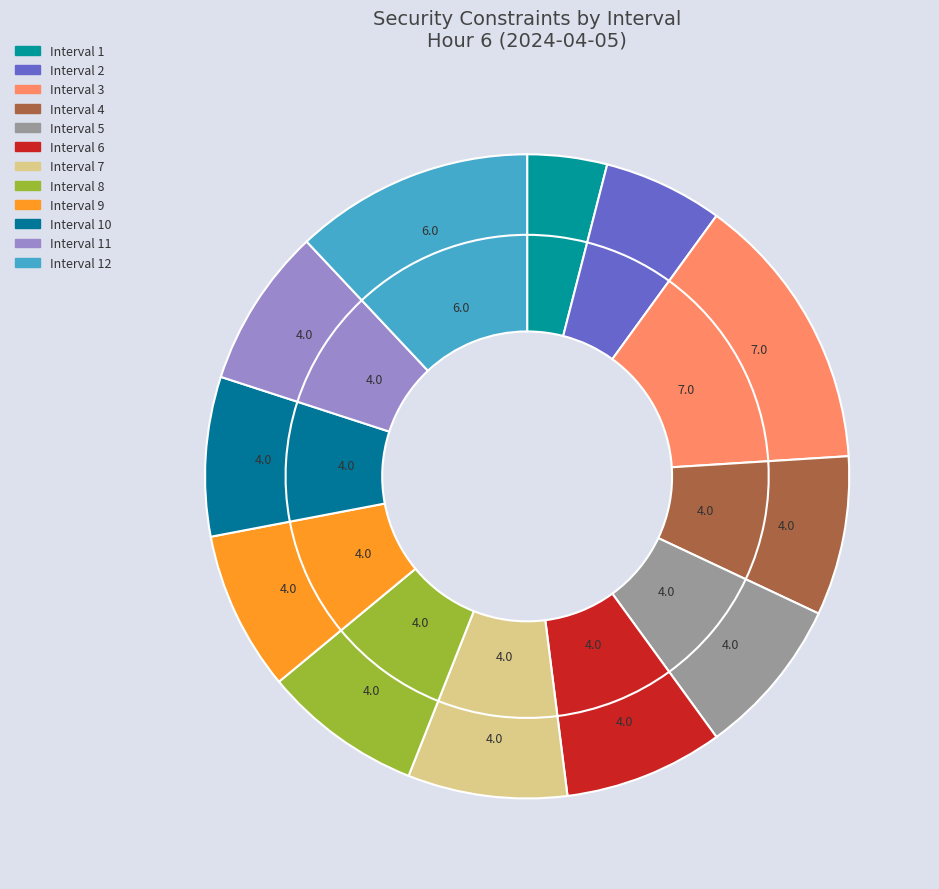

To the nearest percent, what is the difference between the Interval 8 and Interval 1 slice percentages?

4%